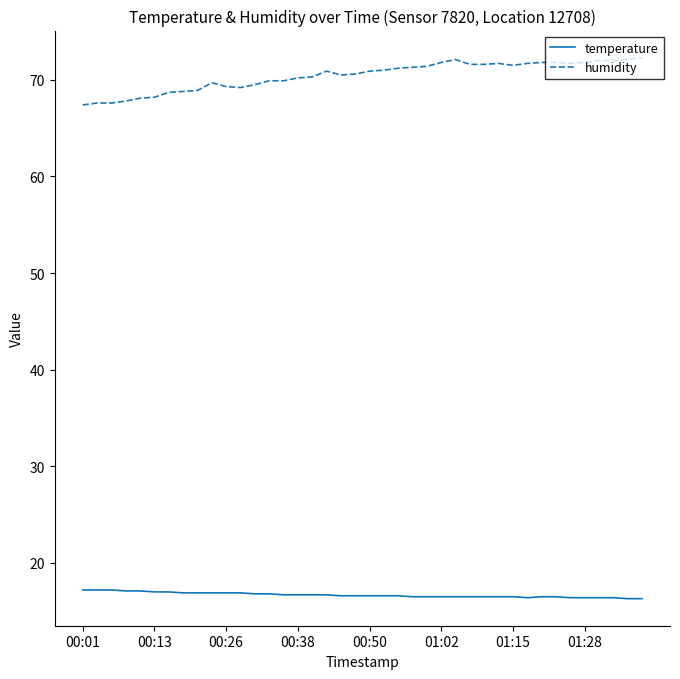

How many lines are shown in the chart?

2